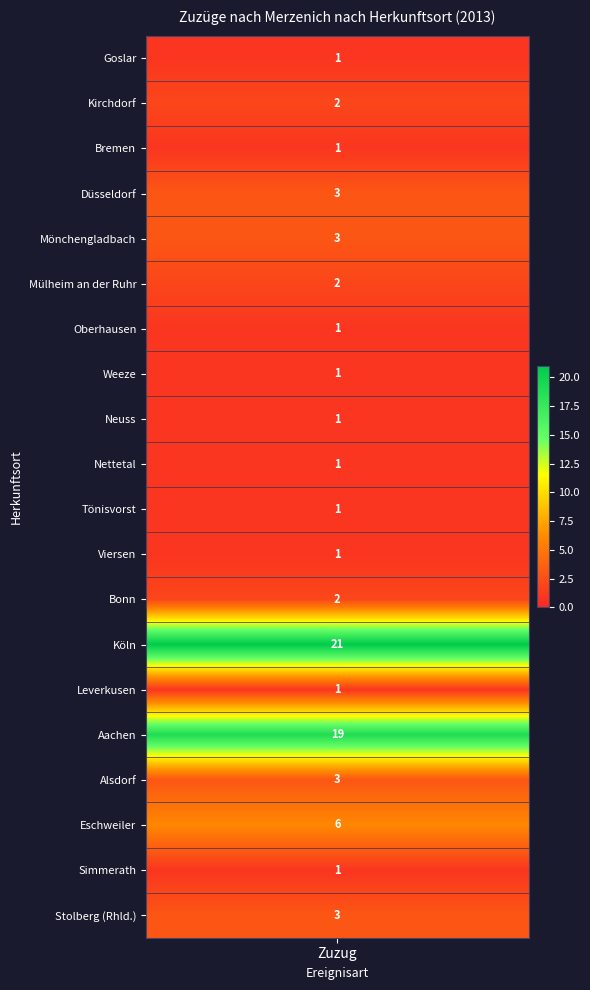

Reading left to right, extract all data points from this chart.

Goslar=1	Kirchdorf=2	Bremen=1	Düsseldorf=3	Mönchengladbach=3	Mülheim an der Ruhr=2	Oberhausen=1	Weeze=1	Neuss=1	Nettetal=1	Tönisvorst=1	Viersen=1	Bonn=2	Köln=21	Leverkusen=1	Aachen=19	Alsdorf=3	Eschweiler=6	Simmerath=1	Stolberg (Rhld.)=3